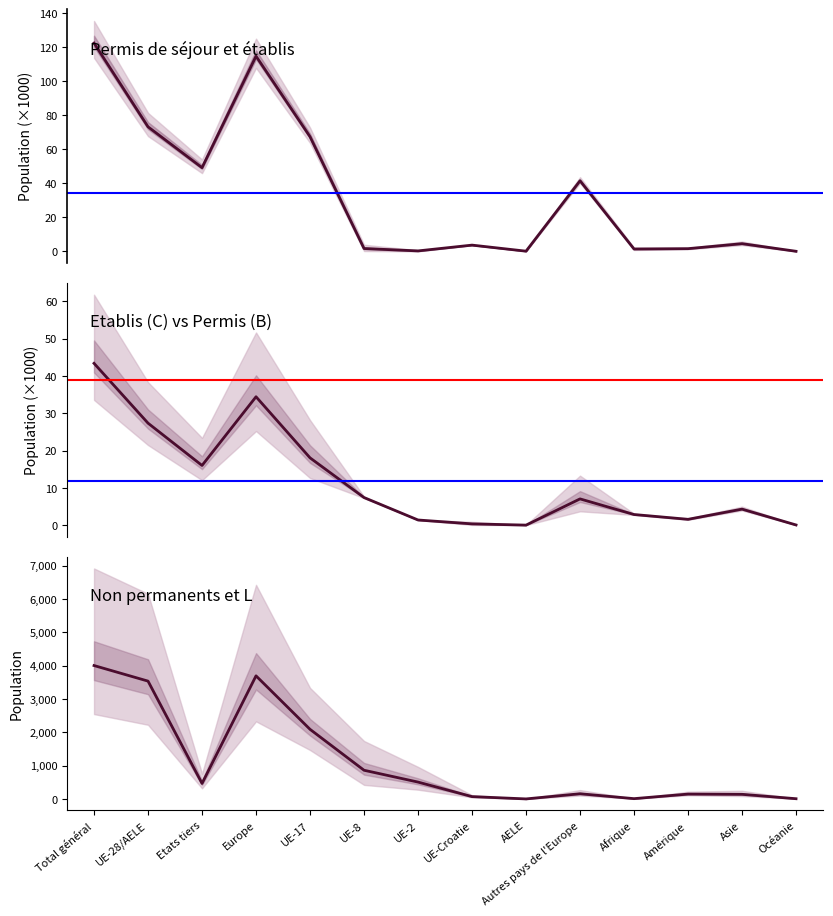

At how many categories does at least one series exceed 133?

10